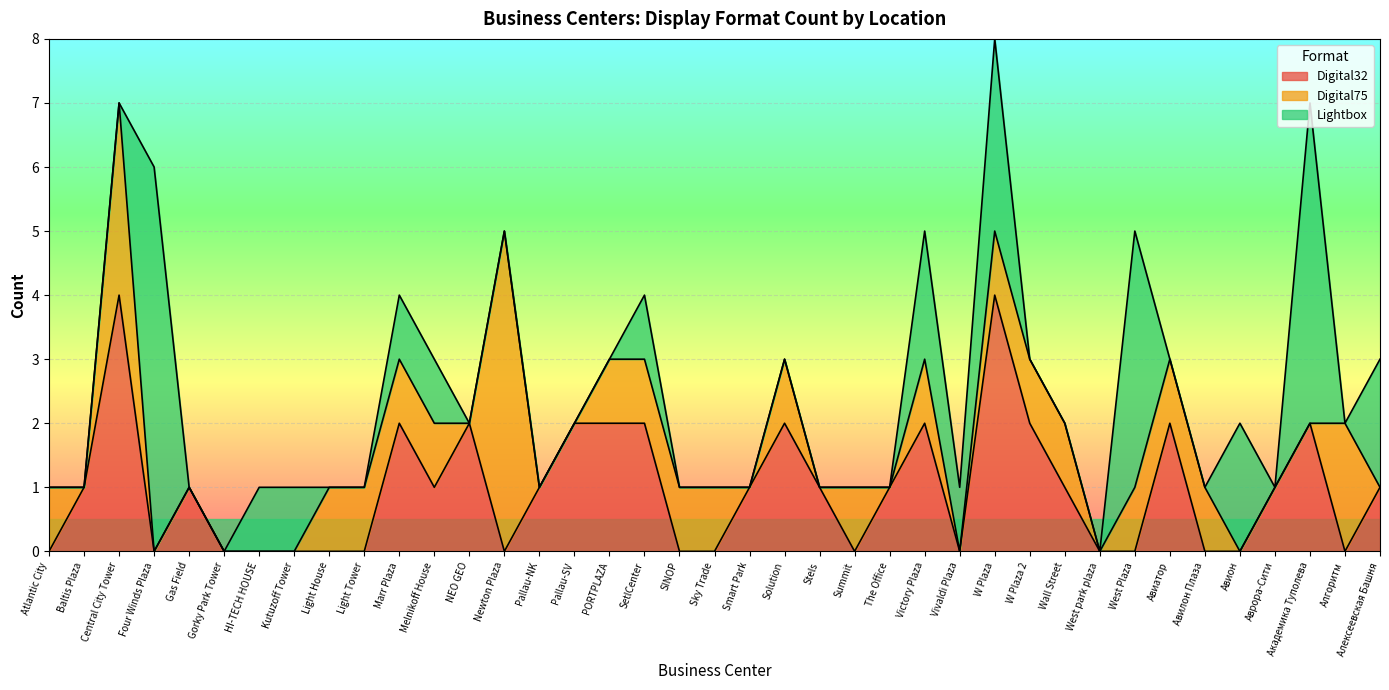

What is the maximum value for Digital75?

5